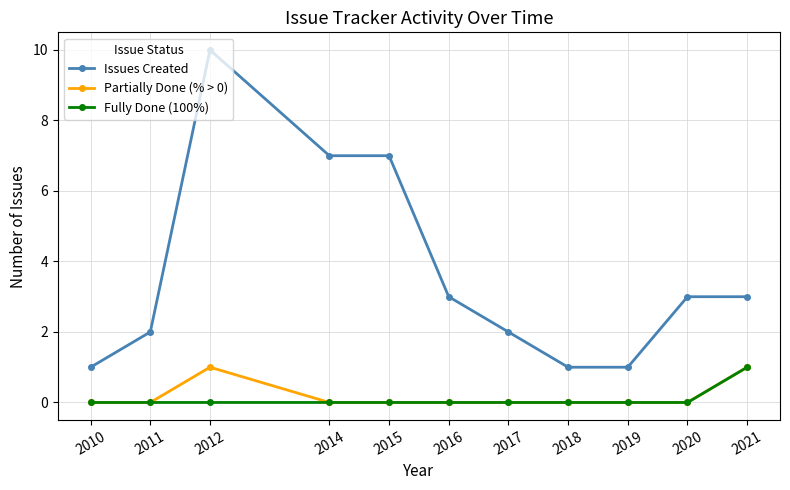

How many categories are shown in the chart?

11